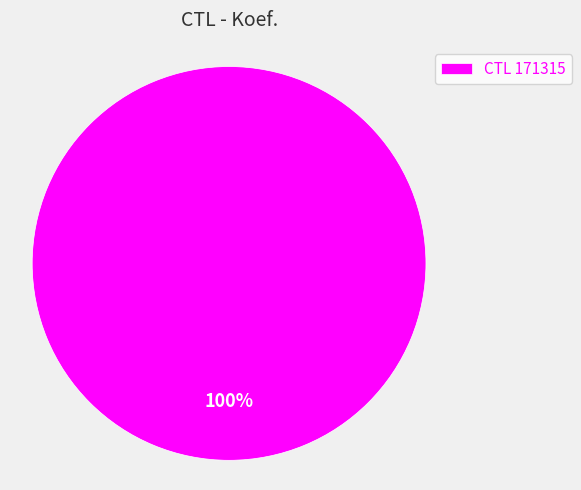

To the nearest percent, what portion does CTL 171315 represent?

100%